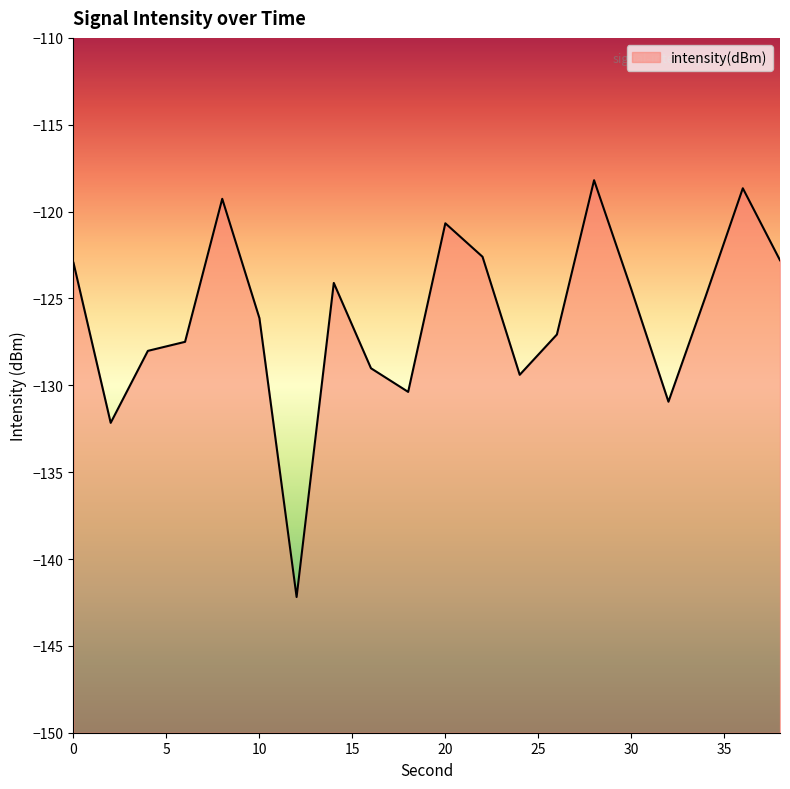

What is the smallest value displayed?

-142.2